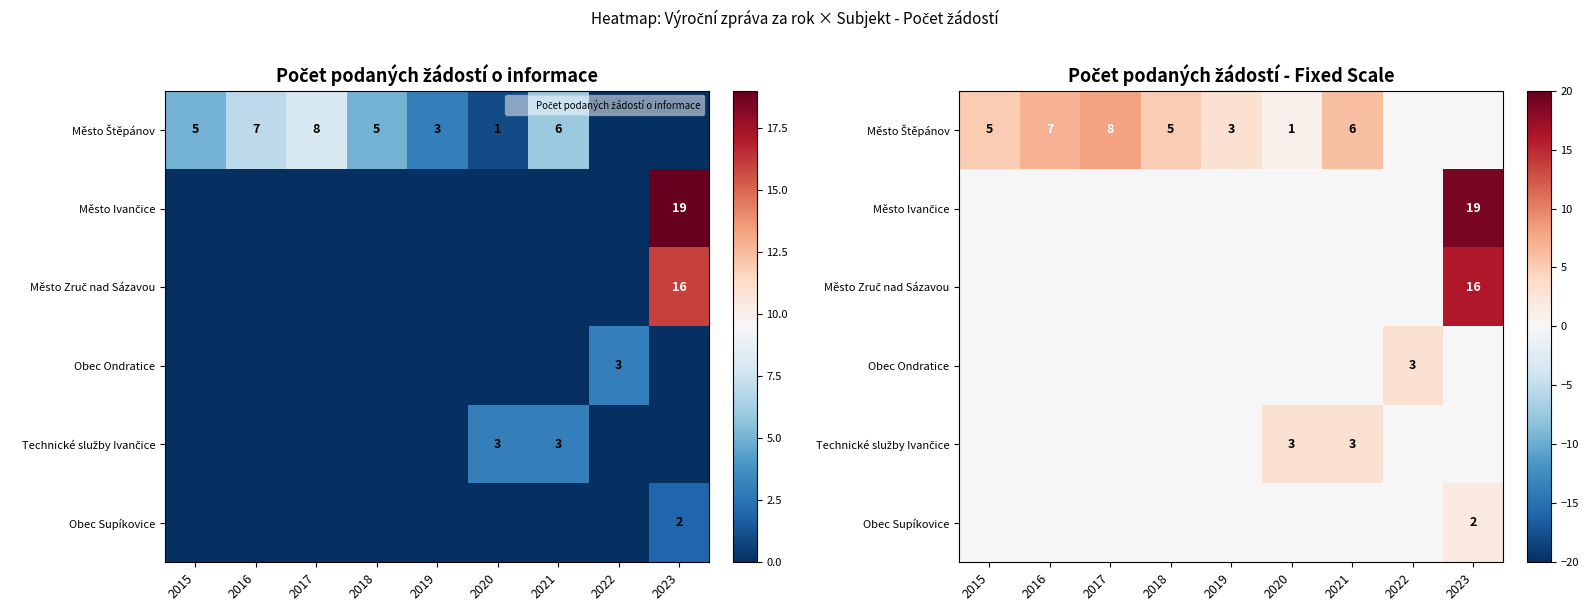

Is it true that Obec Supíkovice equals 0 at 2018?

True